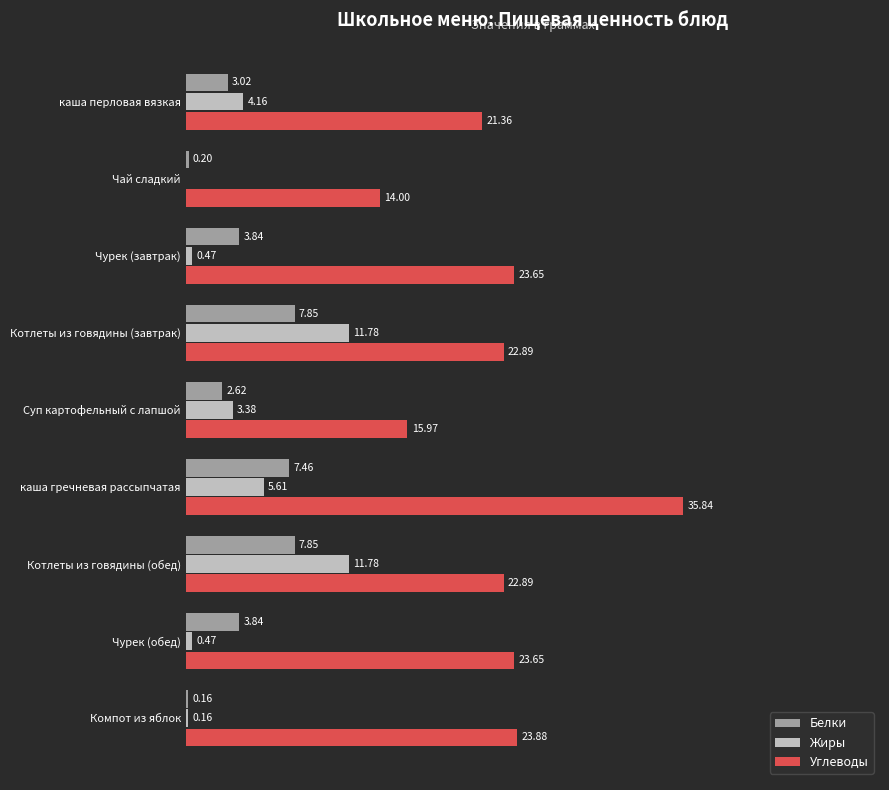

At which category is the sum across all series the highest?

каша гречневая рассыпчатая